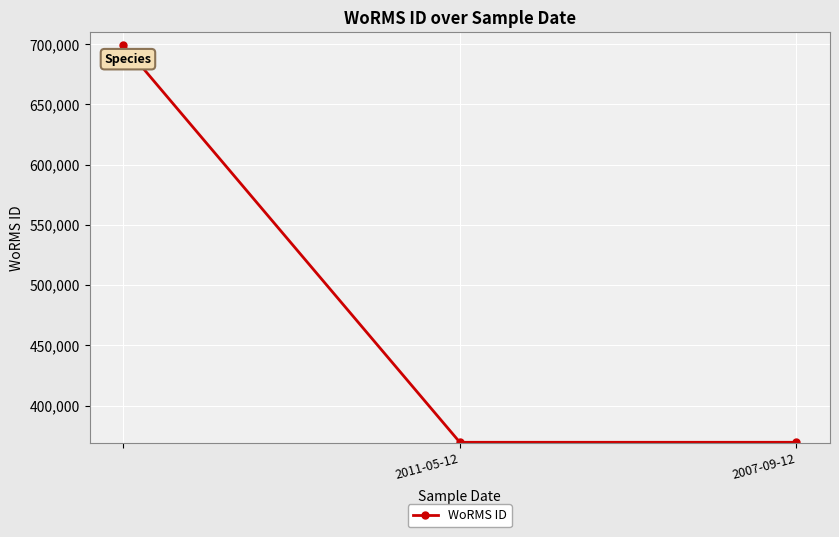

What is the value of the 1st point from the left?

699402